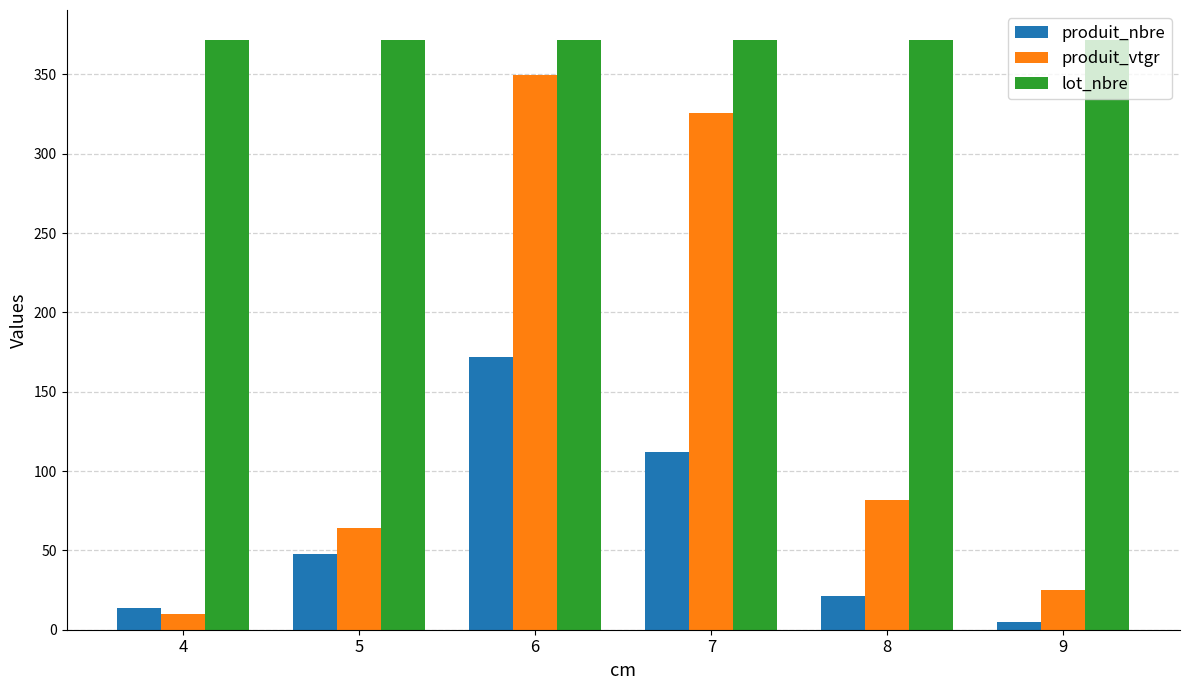

Where is produit_vtgr nearest to the value 179?

8